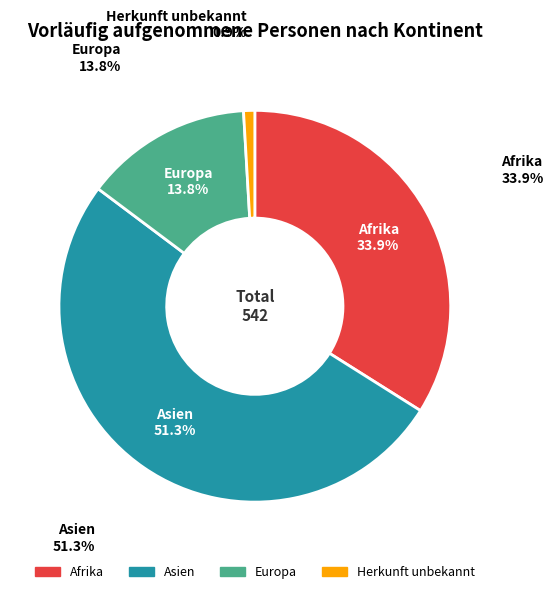

To the nearest percent, what portion does Afrika represent?

34%